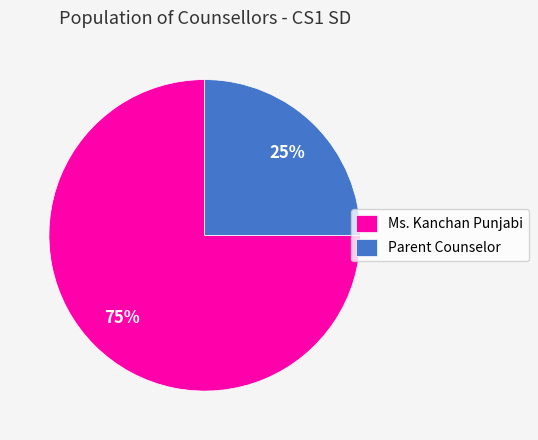

What is the ratio of the value at Ms. Kanchan Punjabi to the value at Parent Counselor?

3.0